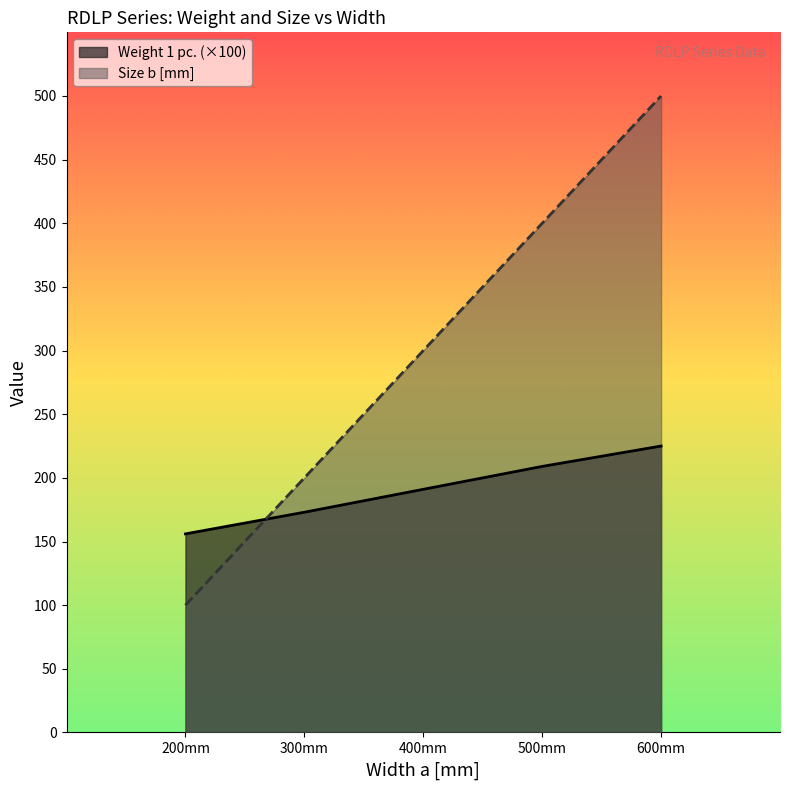

What is the difference between the maximum and minimum values in the Size b [mm] series?

400